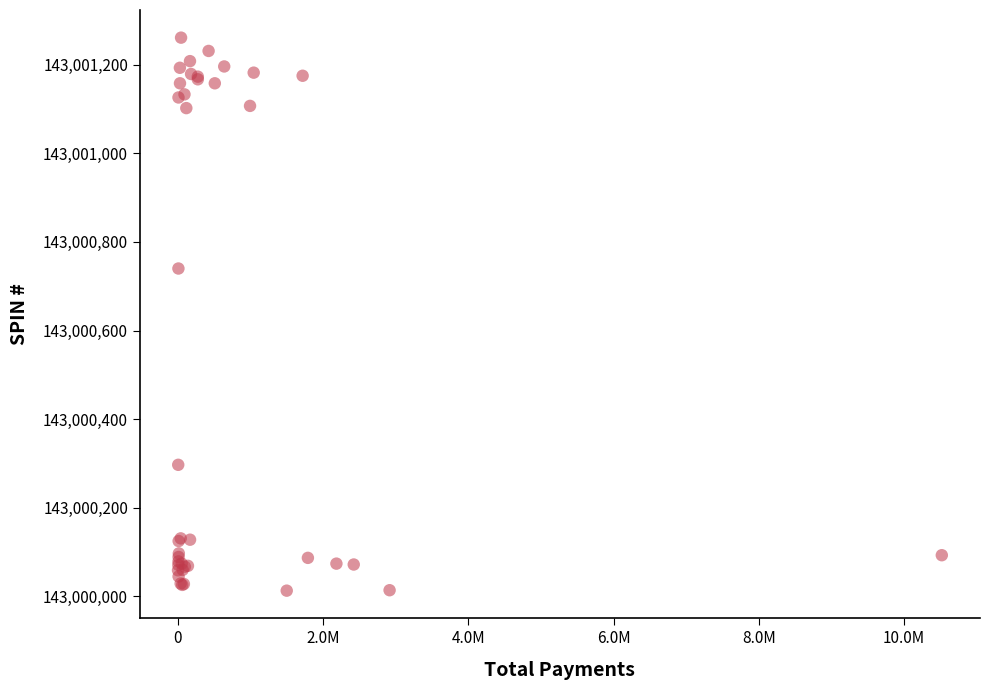

What Y value in the scatter plot is closest to 143000637?

143000740